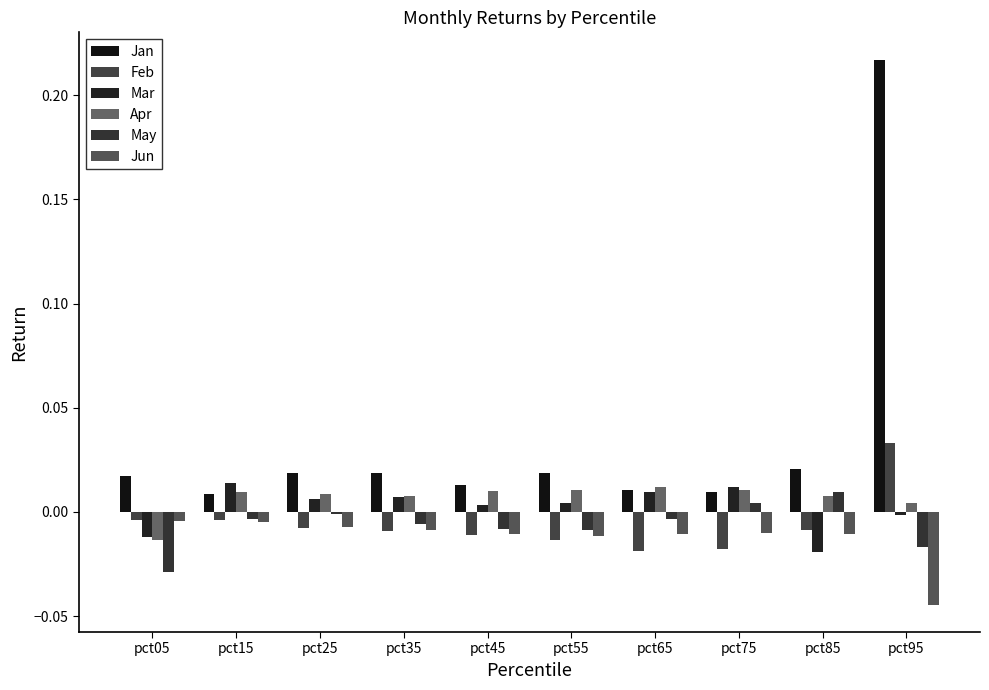

How many groups of bars are there?

10